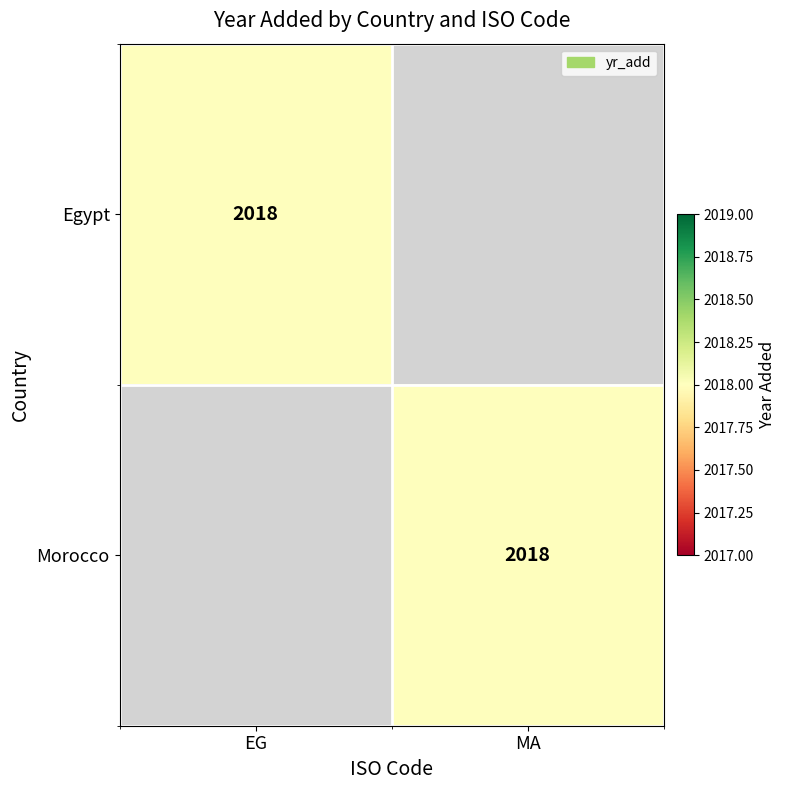

Is it true that Egypt equals 499 at EG?

False